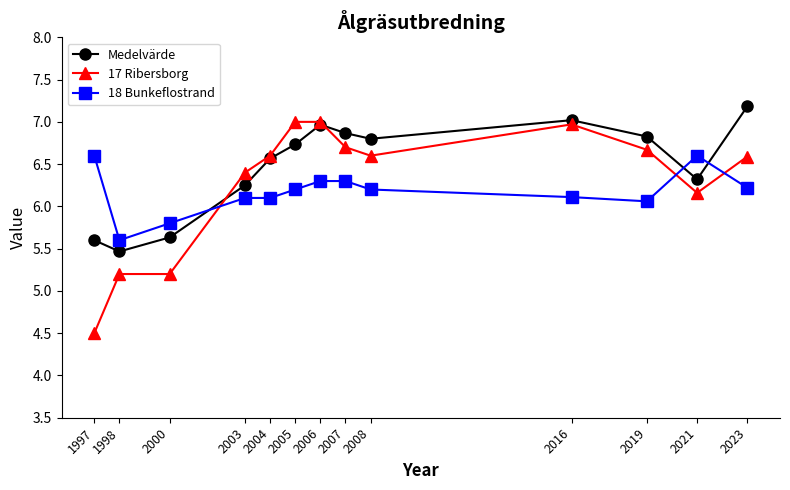

The value of 17 Ribersborg at 2016 is 7.0. True or false?

True